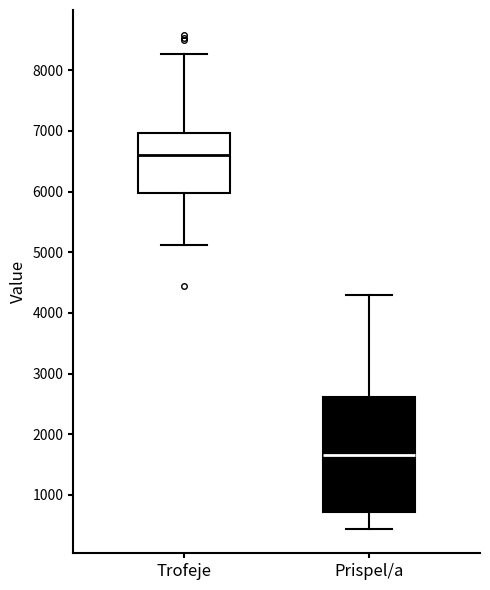

Comparing the boxes themselves (not the whiskers), which one is the tallest?

Prispel/a